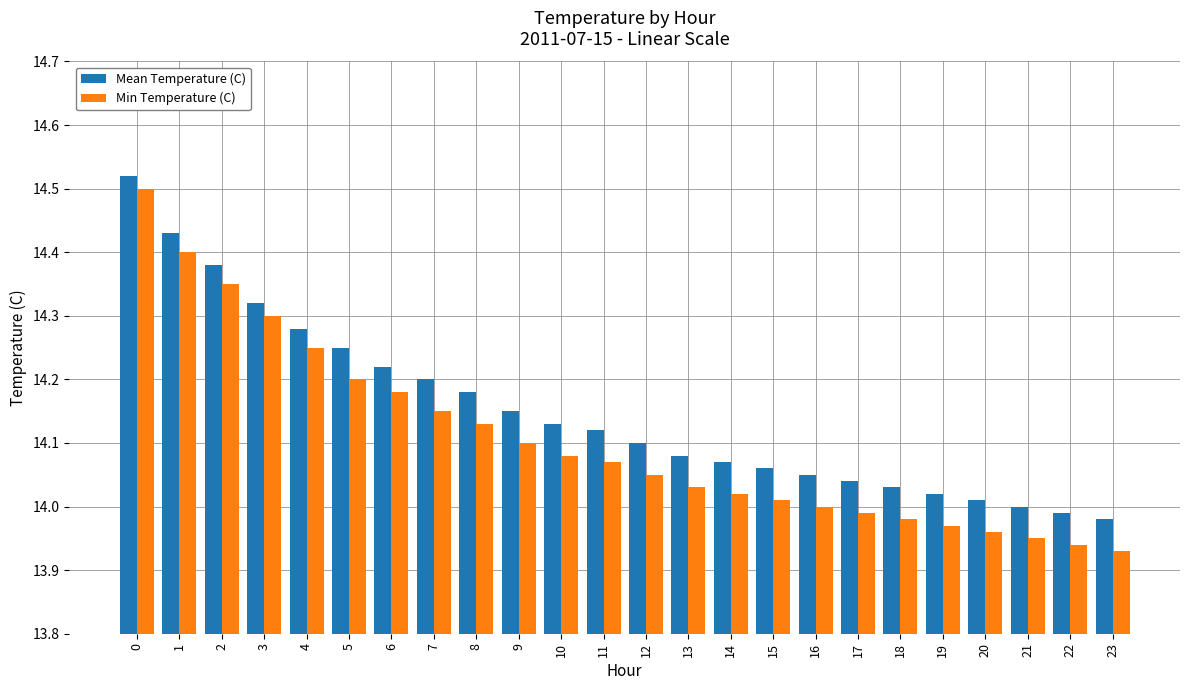

Between 3 and 21, which series saw the biggest shift?

Min Temperature (C)